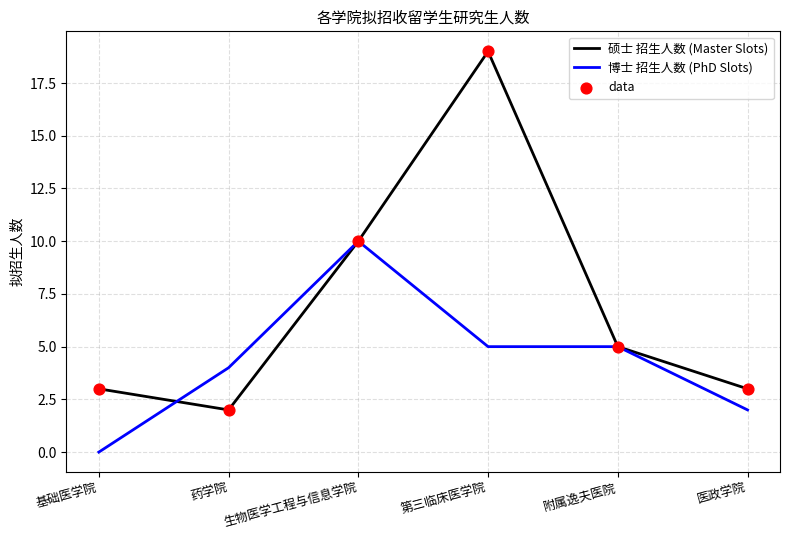

At how many categories does at least one series exceed 8?

2